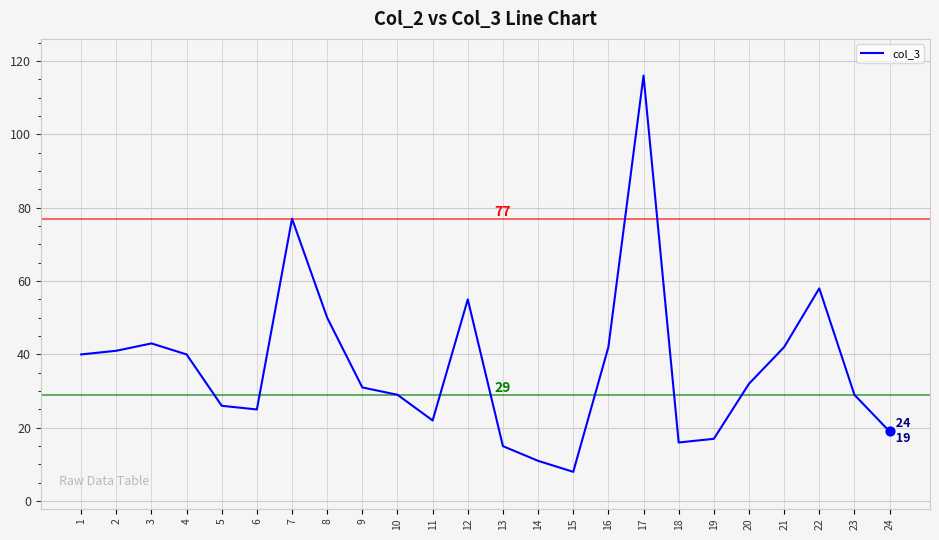

What is the change in value from 16 to 19?

-25